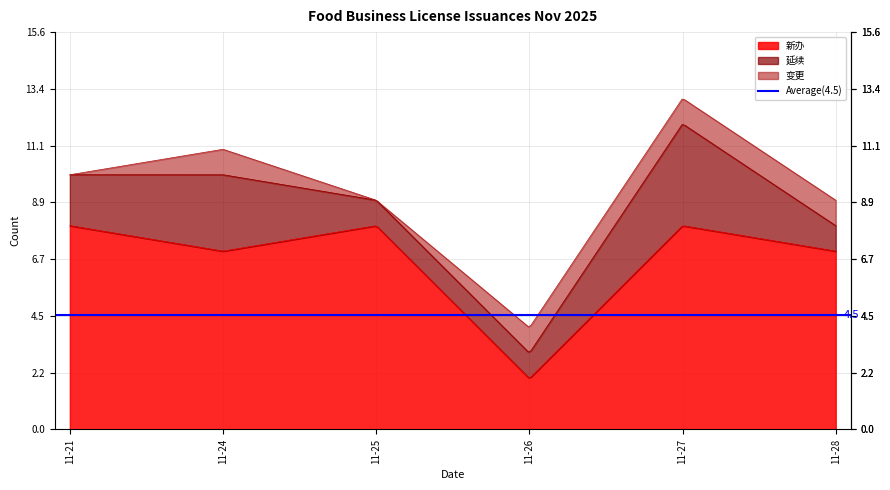

What are all the series names shown in the legend?

新办, 延续, 变更